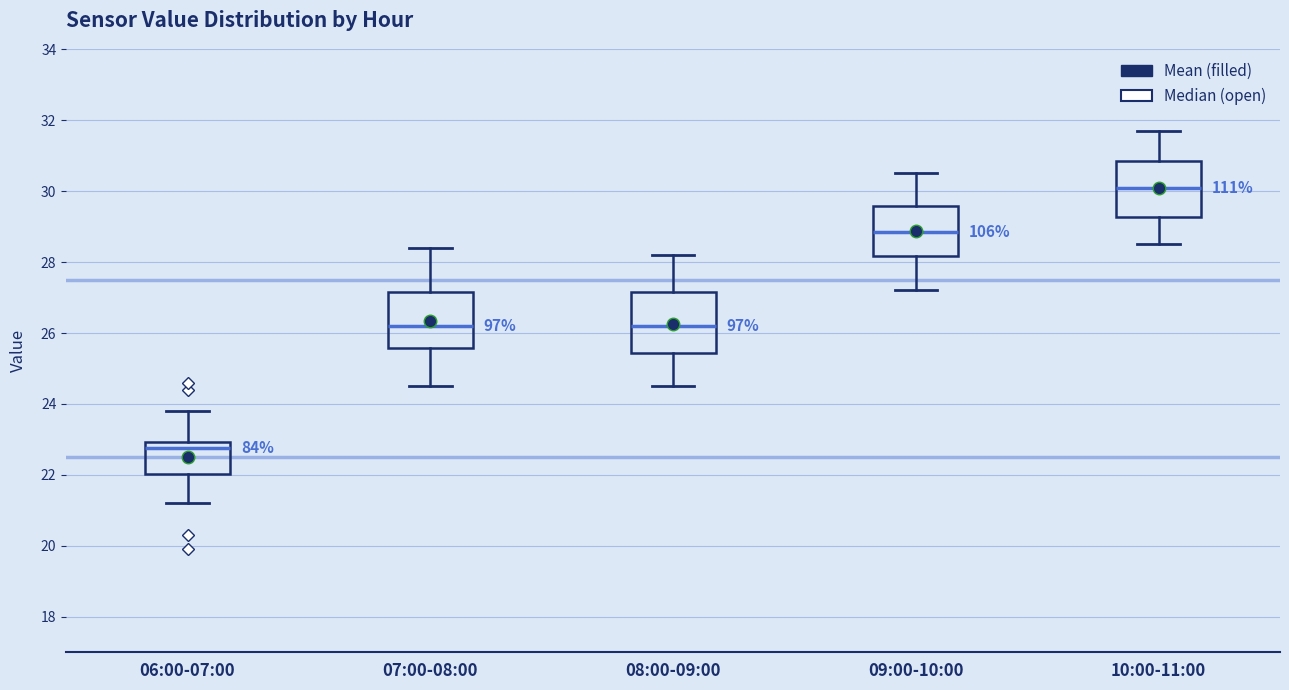

Reading left to right, read every box against the y-axis: the position of its median line, the range the box covers, and the ends of its whiskers. The values are not printed on the chart, so give them approximately, as read against the axis.

06:00-07:00: median 22.8, box 22.0 to 23.0, whiskers 21.2 to 23.8
07:00-08:00: median 26.2, box 25.6 to 27.2, whiskers 24.6 to 28.4
08:00-09:00: median 26.2, box 25.4 to 27.2, whiskers 24.6 to 28.2
09:00-10:00: median 28.8, box 28.2 to 29.6, whiskers 27.2 to 30.6
10:00-11:00: median 30.2, box 29.2 to 30.8, whiskers 28.6 to 31.8